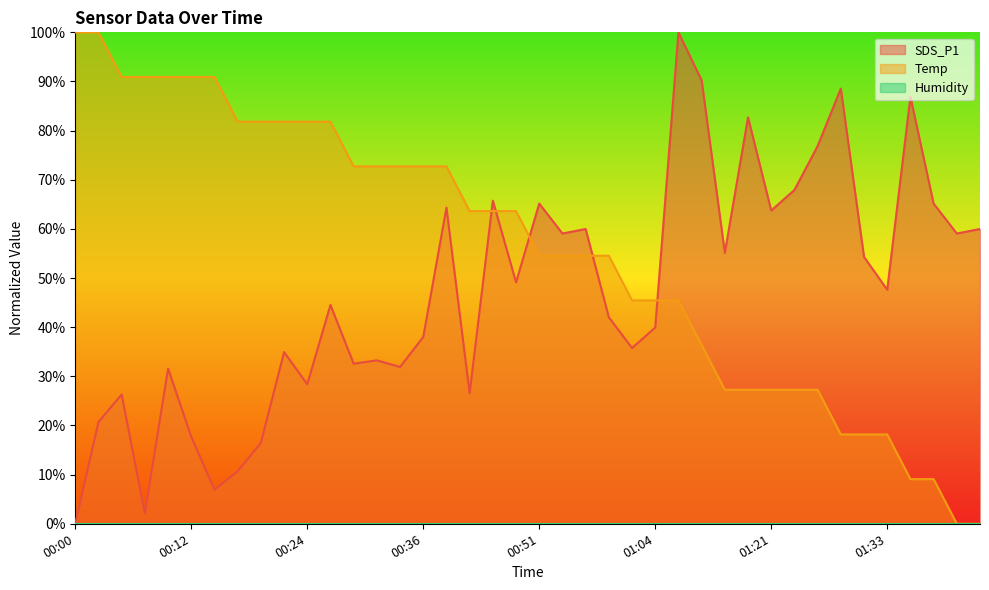

What position from the left is 00:12?

6